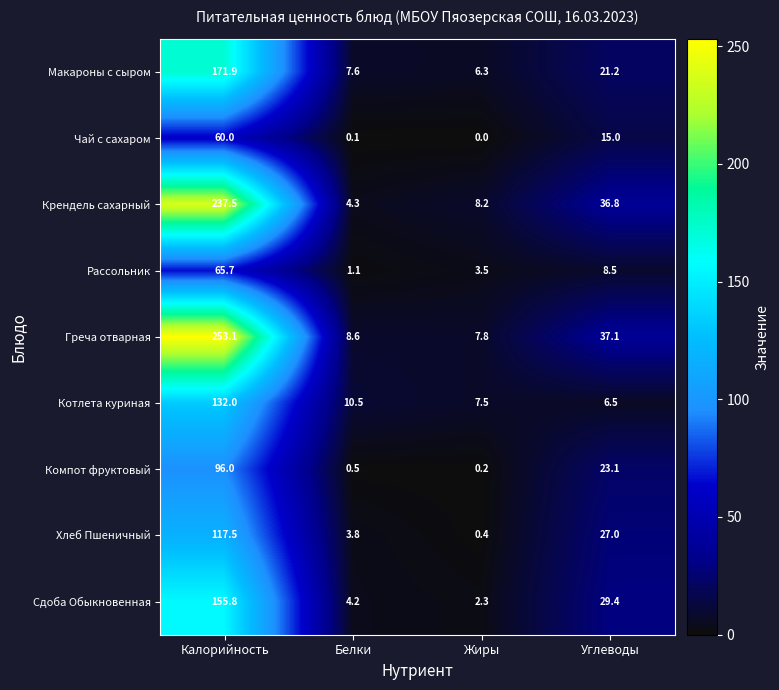

How many values in the Рассольник series exceed 8?

2